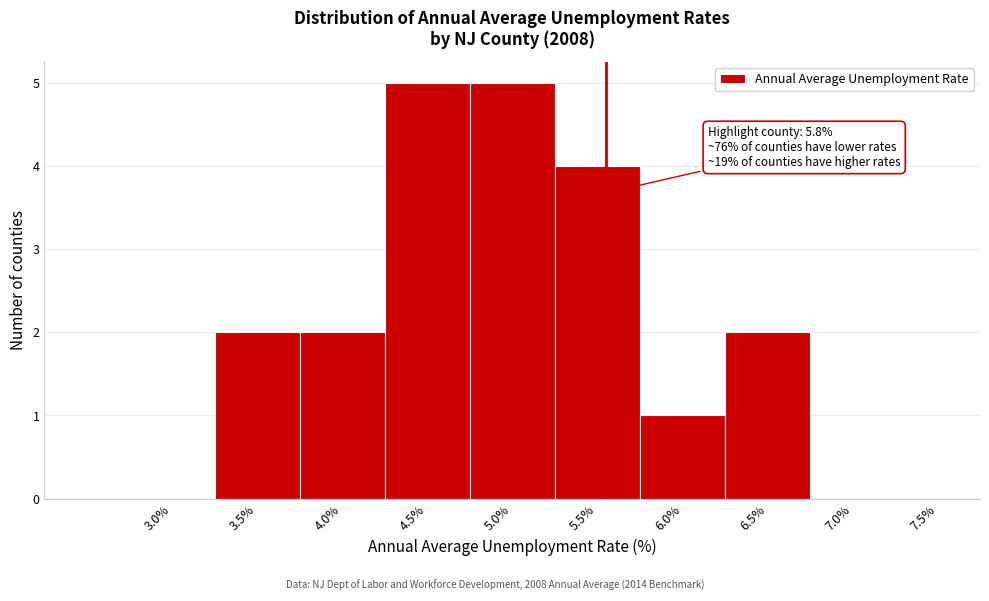

Reading right to left, extract all data points from this chart.

7.0%=0	6.5%=2	6.0%=1	5.5%=4	5.0%=5	4.5%=5	4.0%=2	3.5%=2	3.0%=0